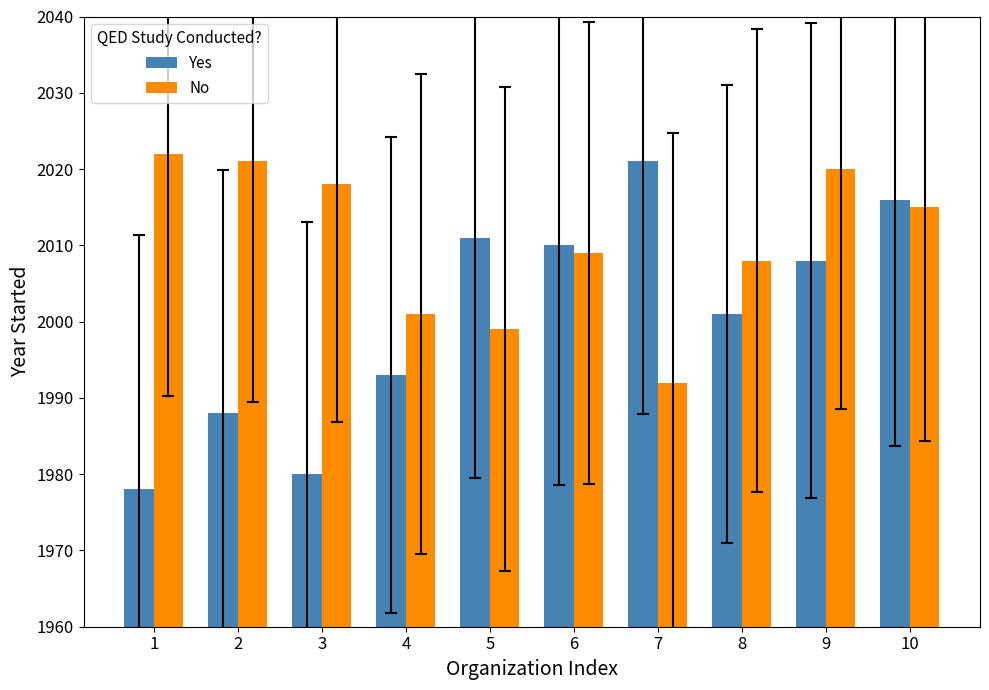

How many values in the Yes series are below 2008?

5